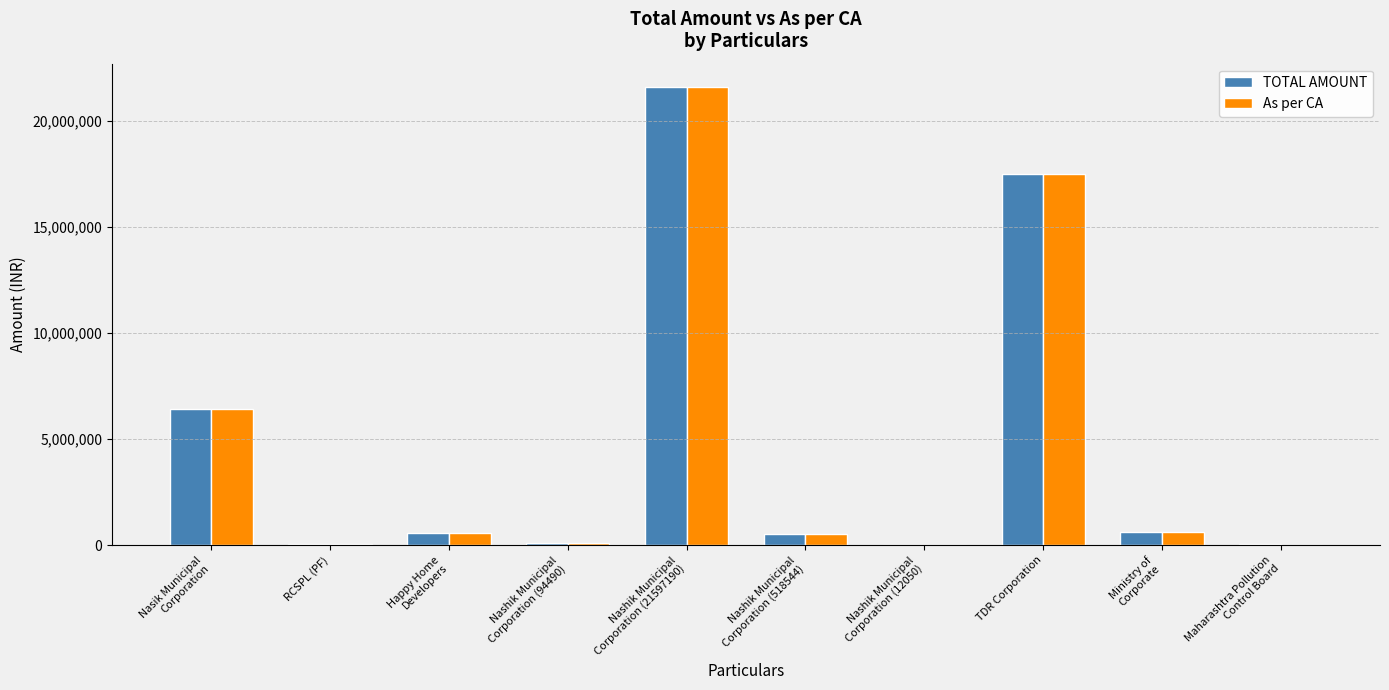

What is the sum of all As per CA values?

47410776